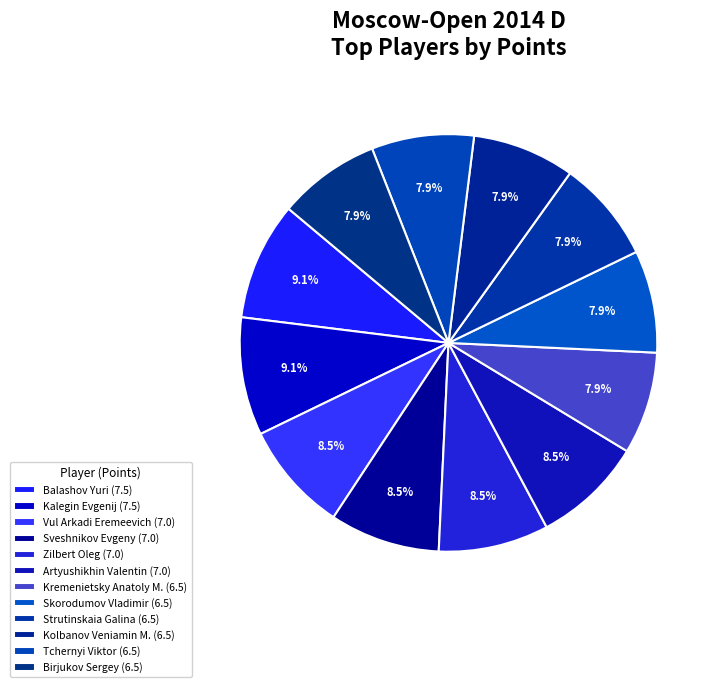

How many segments does this pie chart have?

12